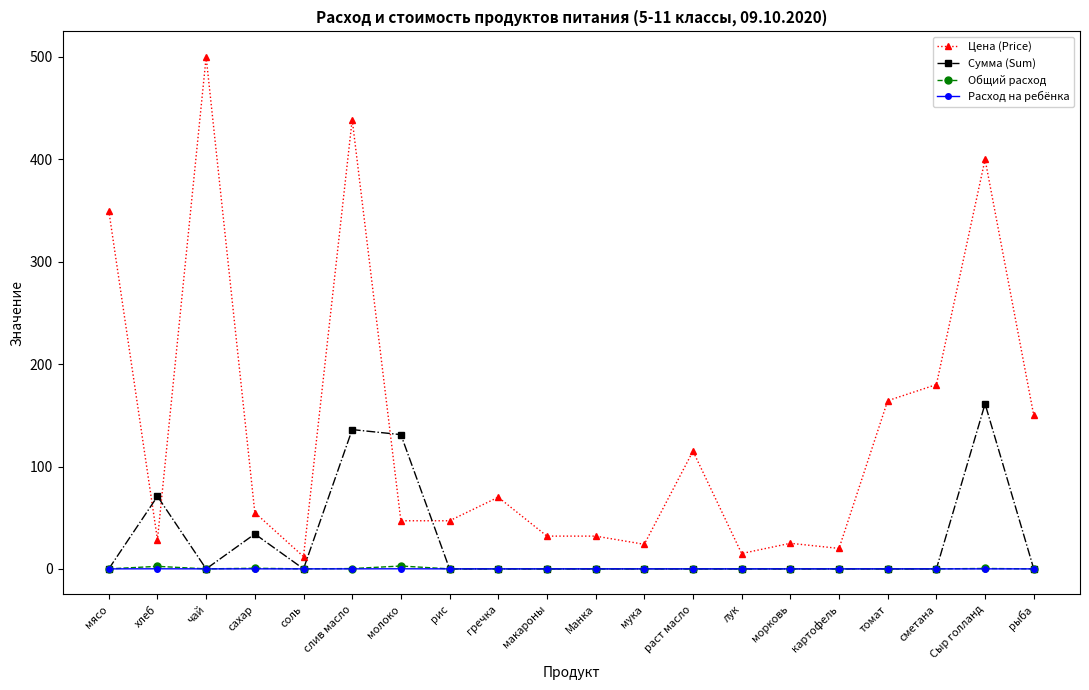

Does the chart have visible grid lines?

No